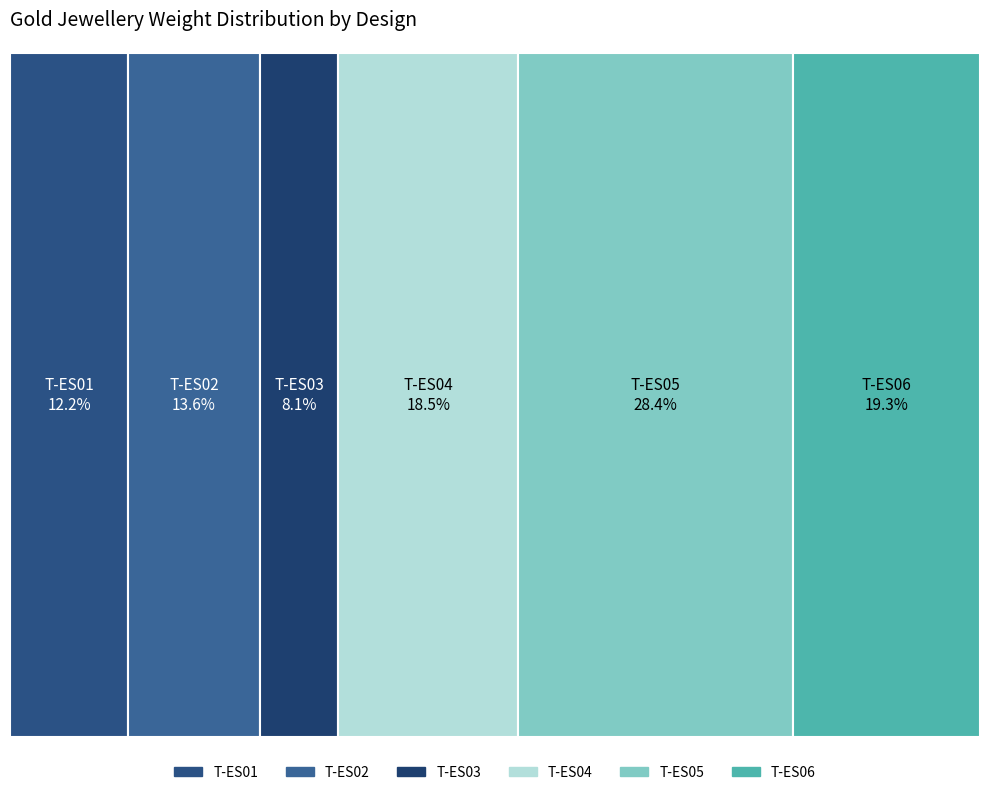

Approximately how many times larger is the value at T-ES03 compared to T-ES02?

0.6